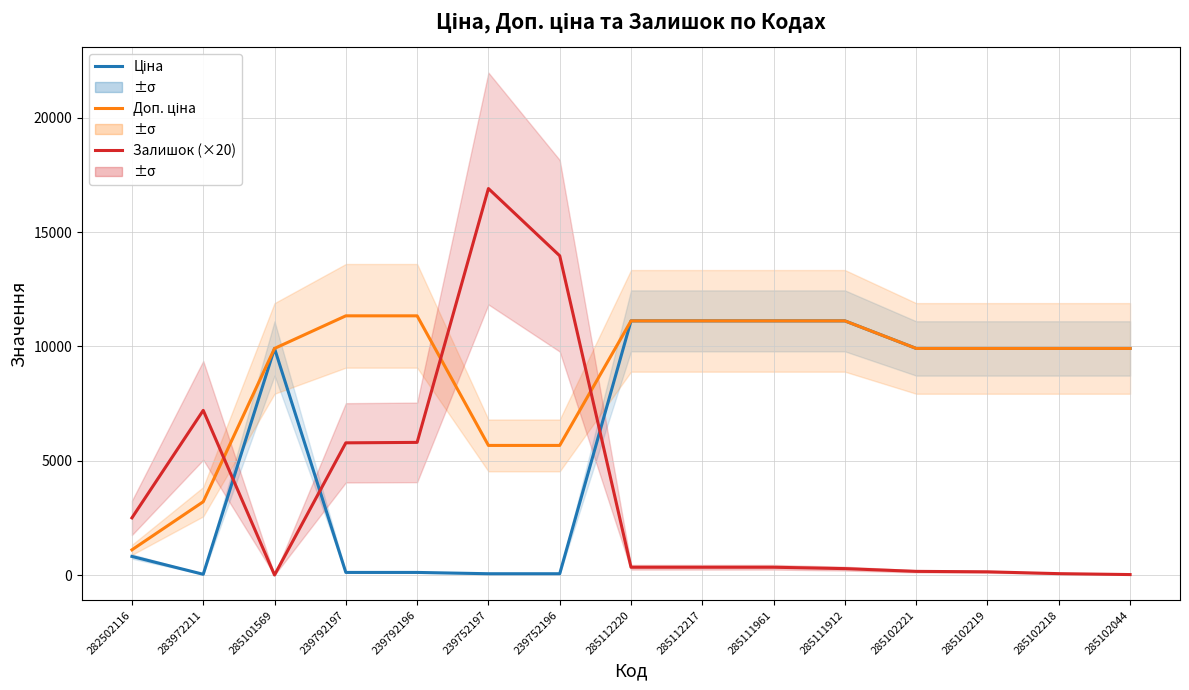

What is the difference between the Залишок (×20) values at 285102221 and 285112220?

180.0